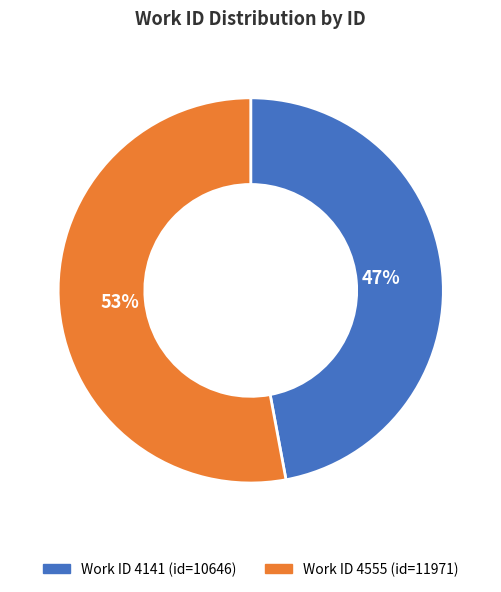

To the nearest percent, what is the average slice percentage?

50%